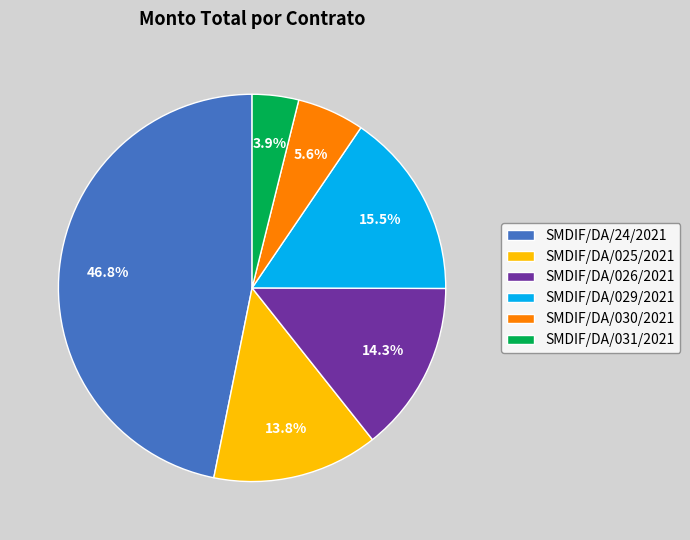

The SMDIF/DA/030/2021 slice represents 20% of the pie. True or false?

False